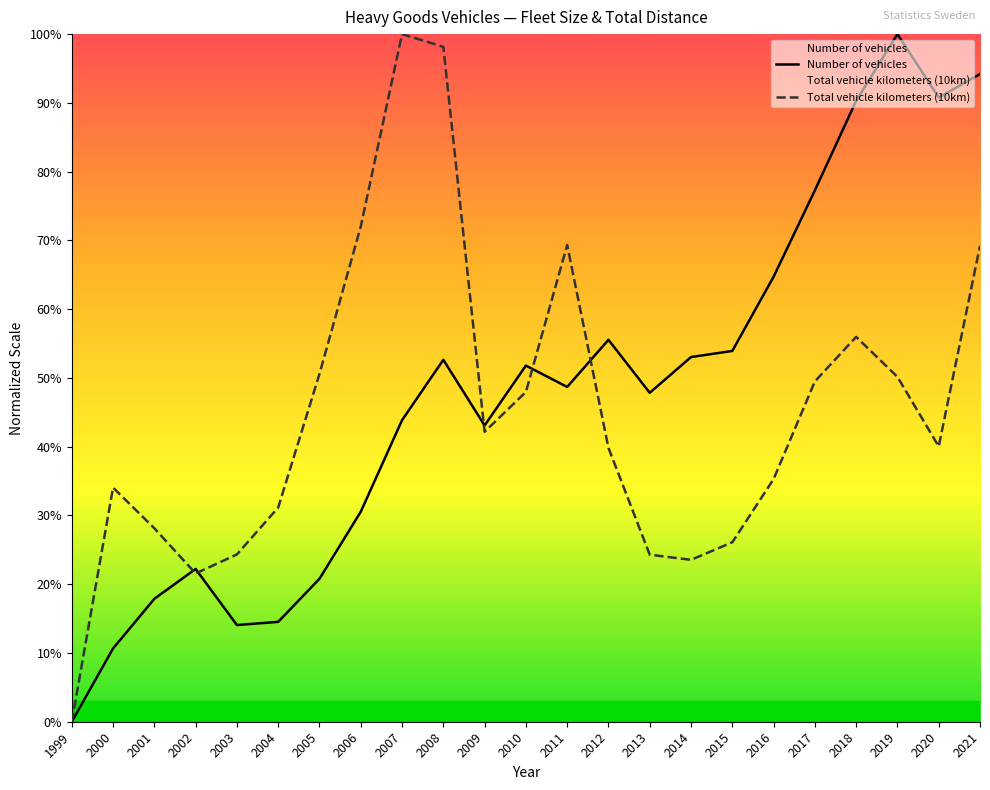

List the series in order of their peak value, highest first.

Number of vehicles, Total vehicle kilometers (10km)